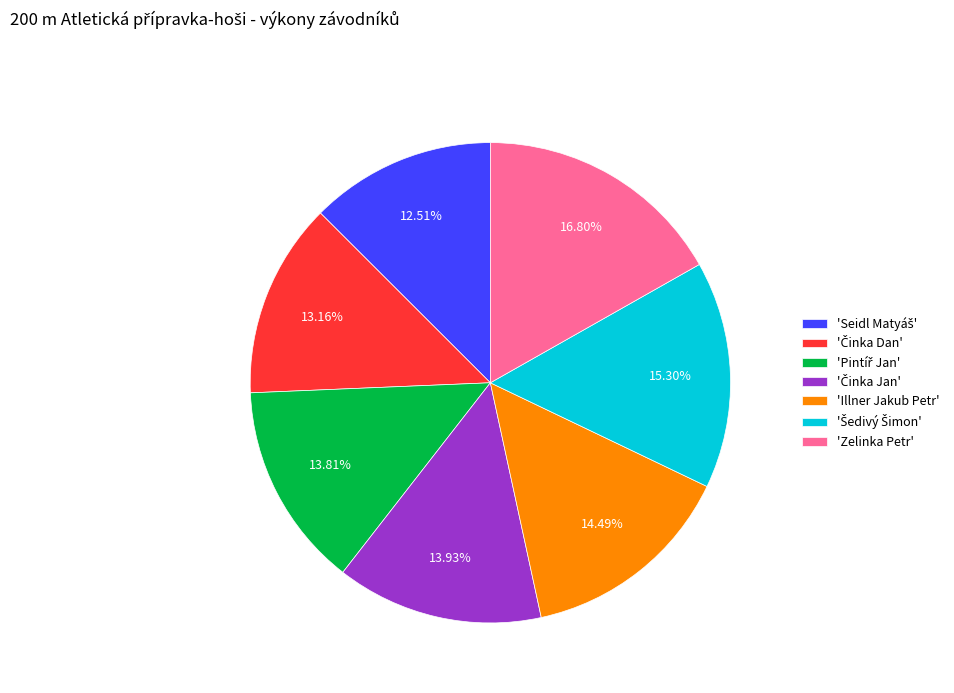

Is there any slice that represents more than half of the pie?

No